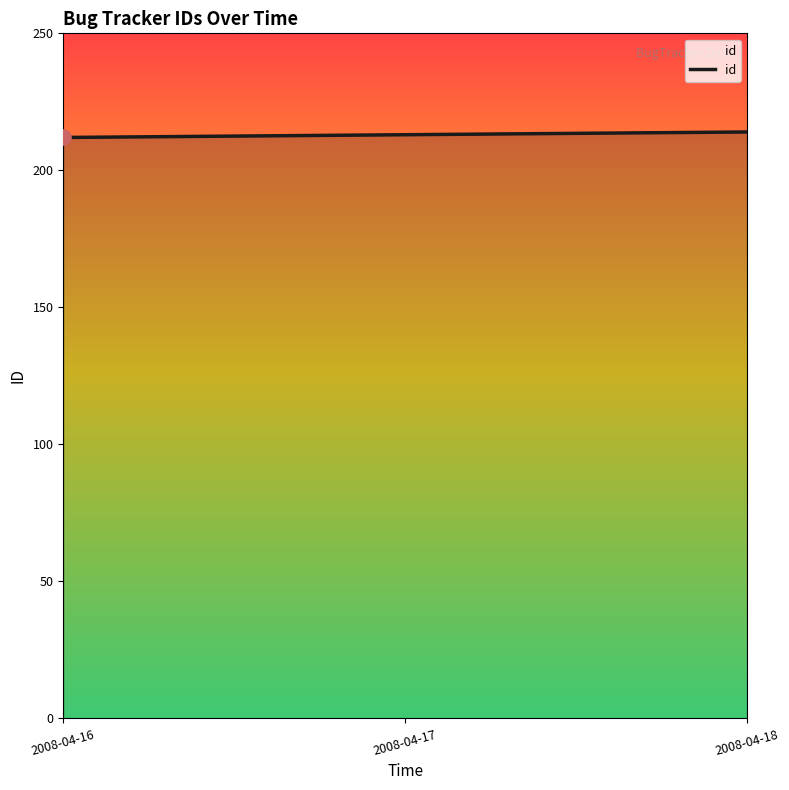

What is the ratio of the value at 2008-04-16 to the value at 2008-04-17?

1.0